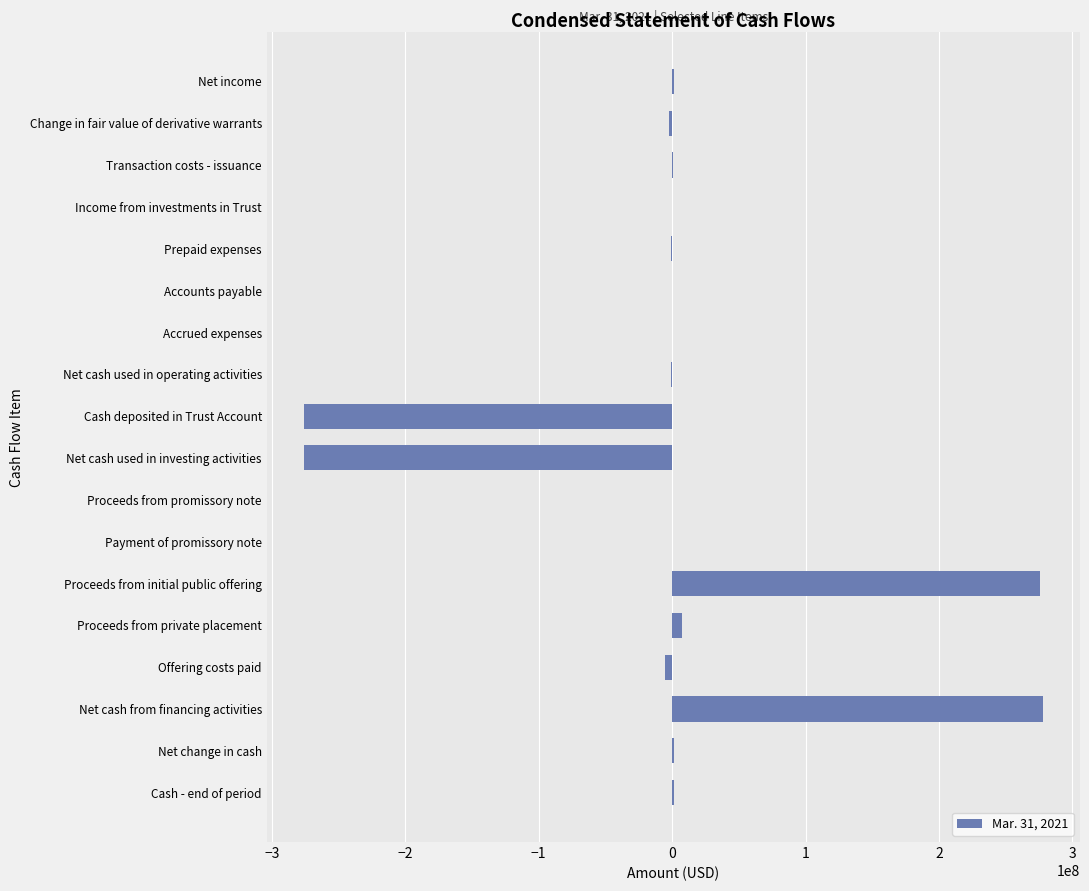

The chart shows a value of 277998747 at Net cash from financing activities. True or false?

True